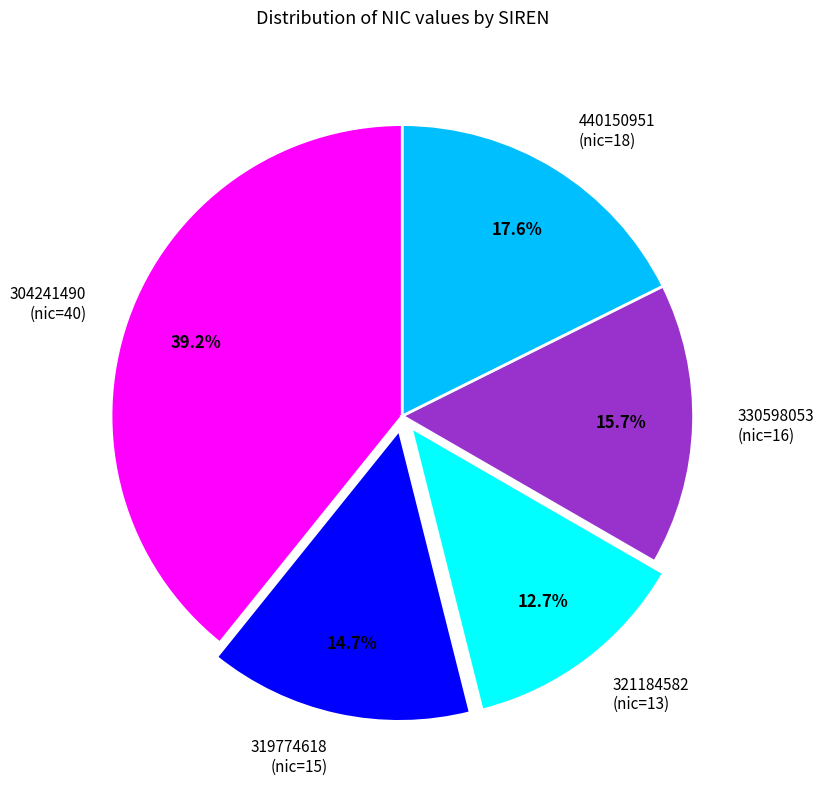

How many segments does this pie chart have?

5